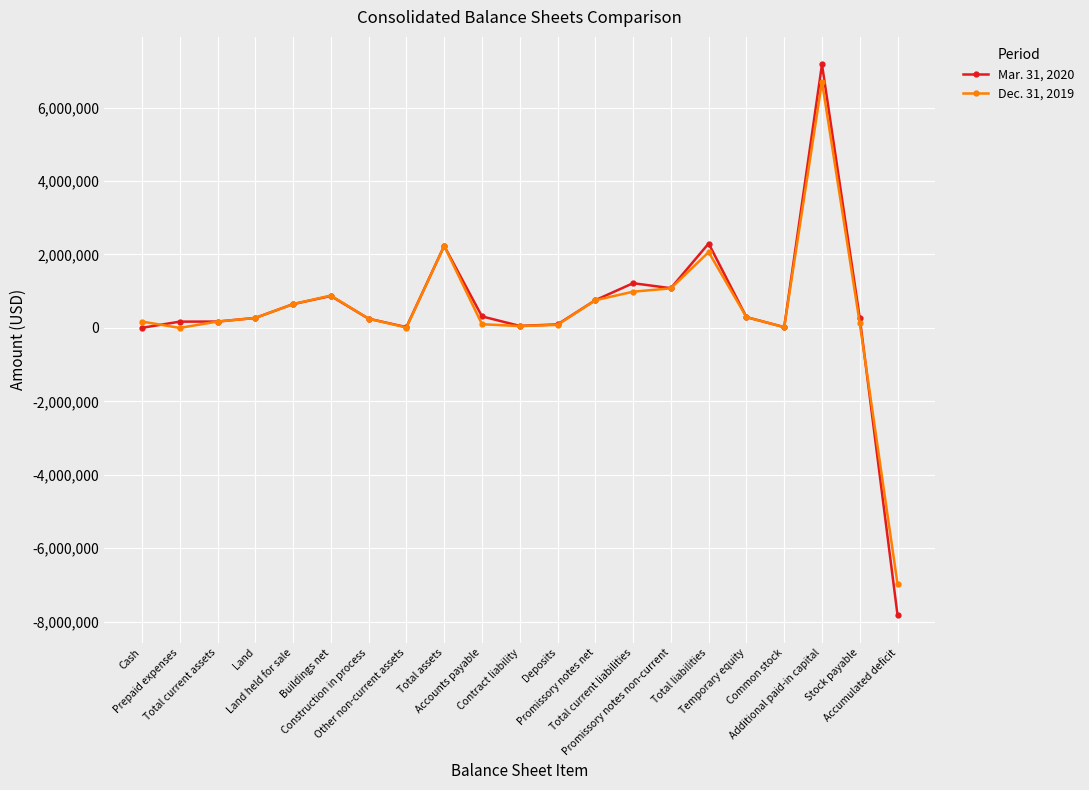

Where does the Dec. 31, 2019 series first go above 250000?

Land